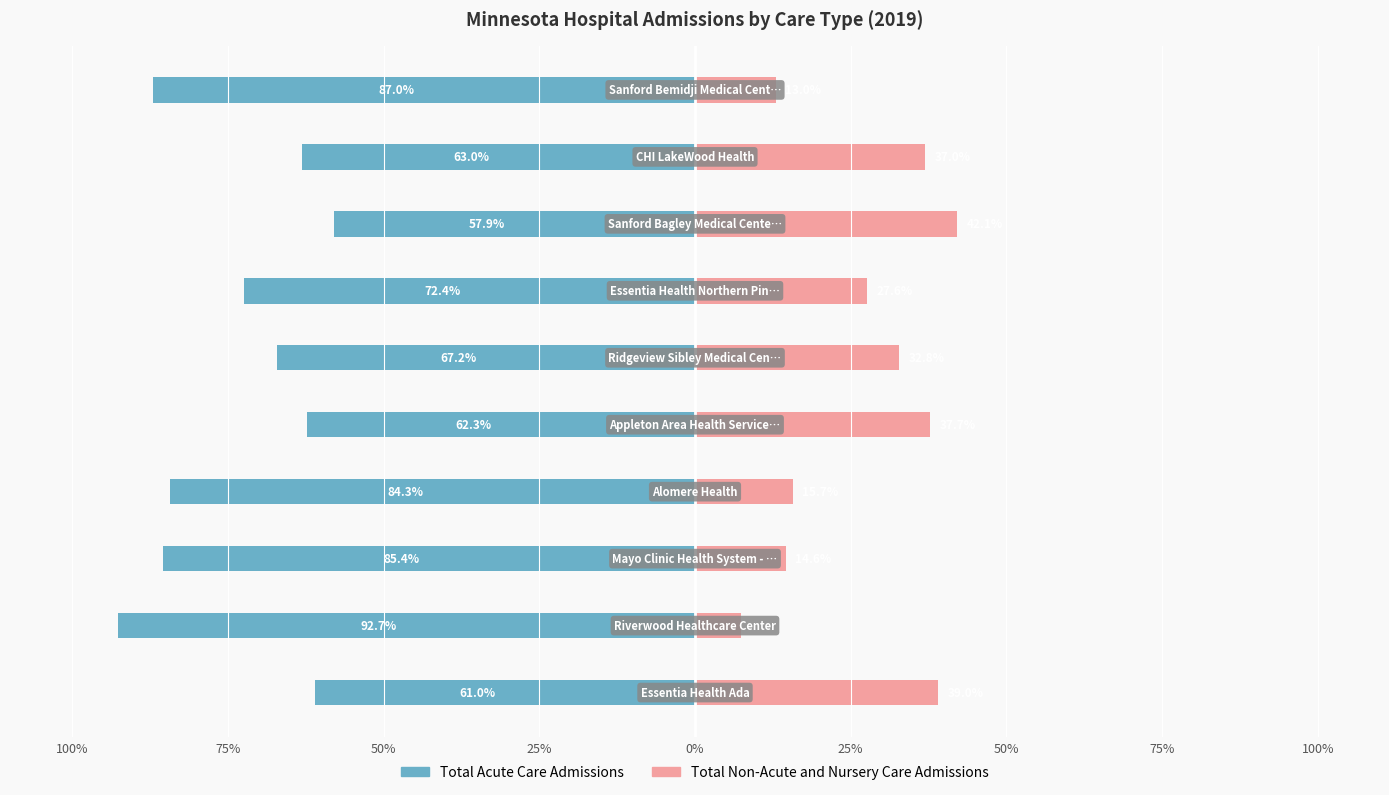

What are all the series names shown in the legend?

Total Acute Care Admissions, Total Non-Acute and Nursery Care Admissions